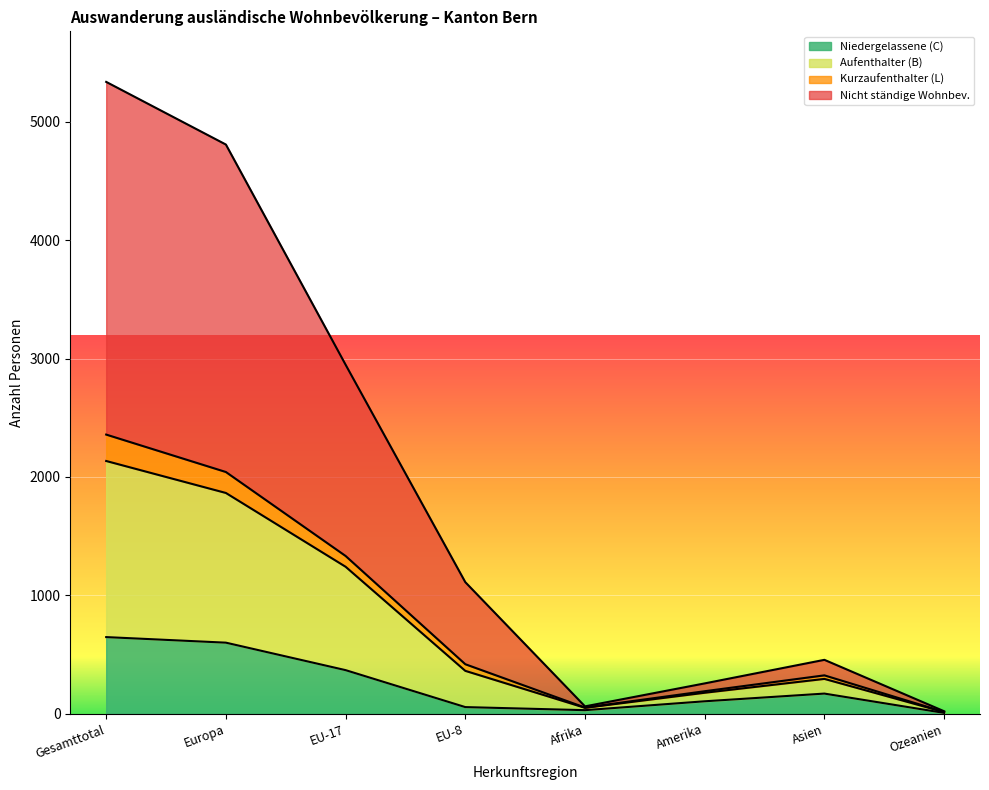

At which category does Kurzaufenthalter (L) reach its first local peak?

Asien